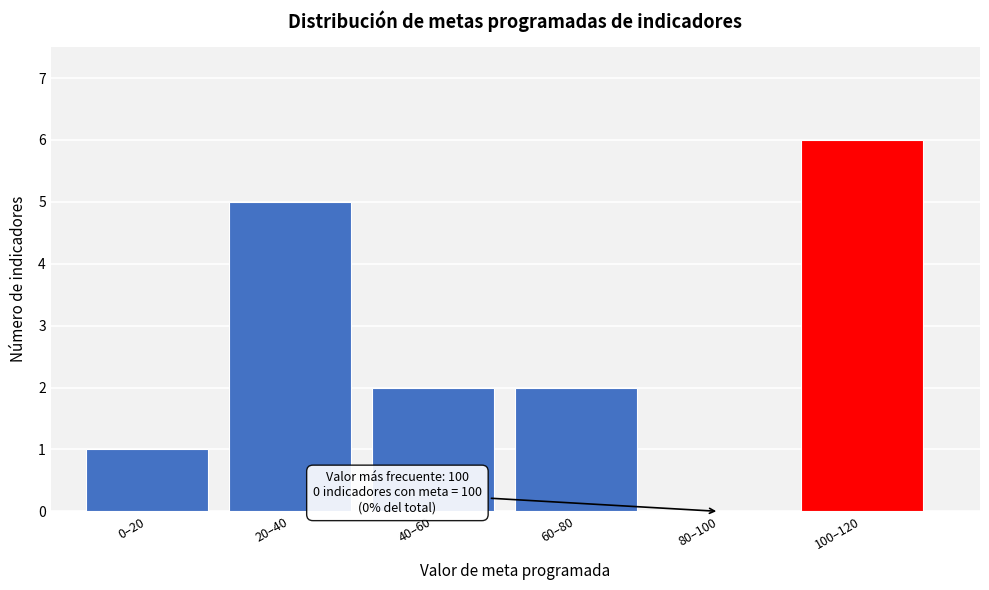

Reading left to right, what are all the values shown in this chart?

0–20=1	20–40=5	40–60=2	60–80=2	80–100=0	100–120=6